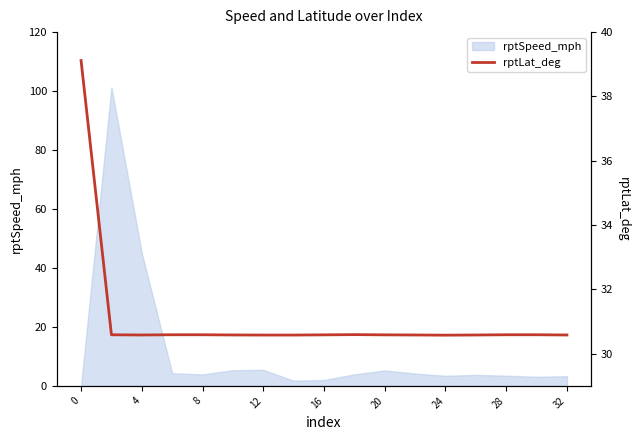

What is the value of the 14th point from the left?

30.6